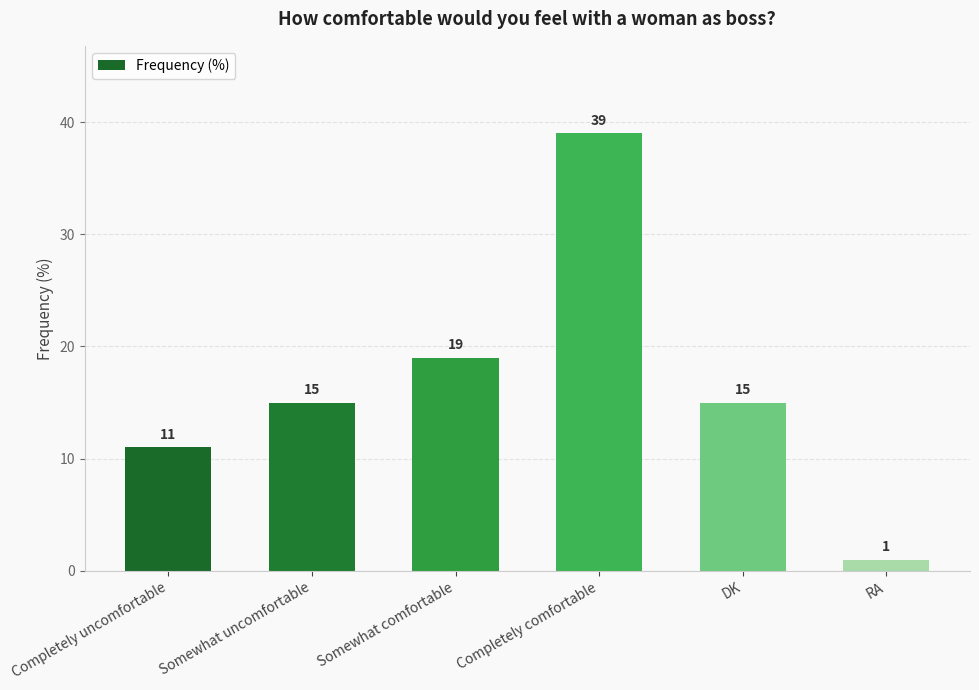

Which has a higher value, DK or RA?

DK